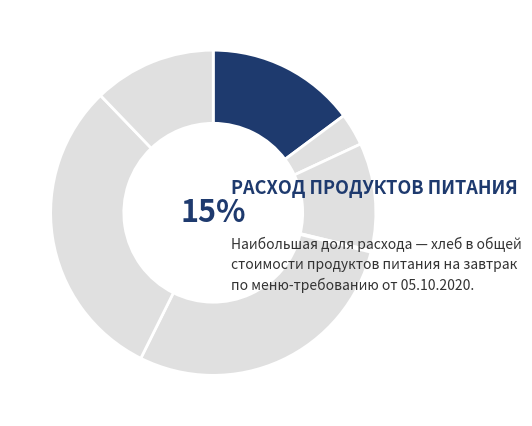

Is соль the majority of the pie?

No